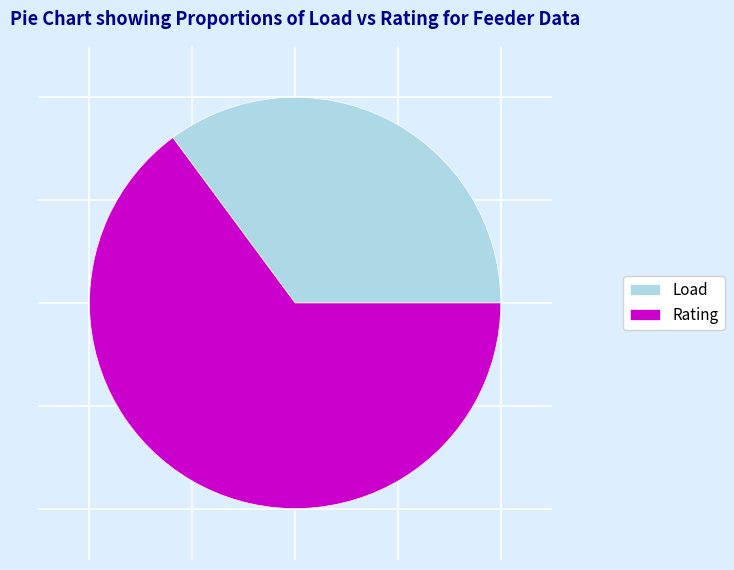

How many slices are in this pie chart?

2